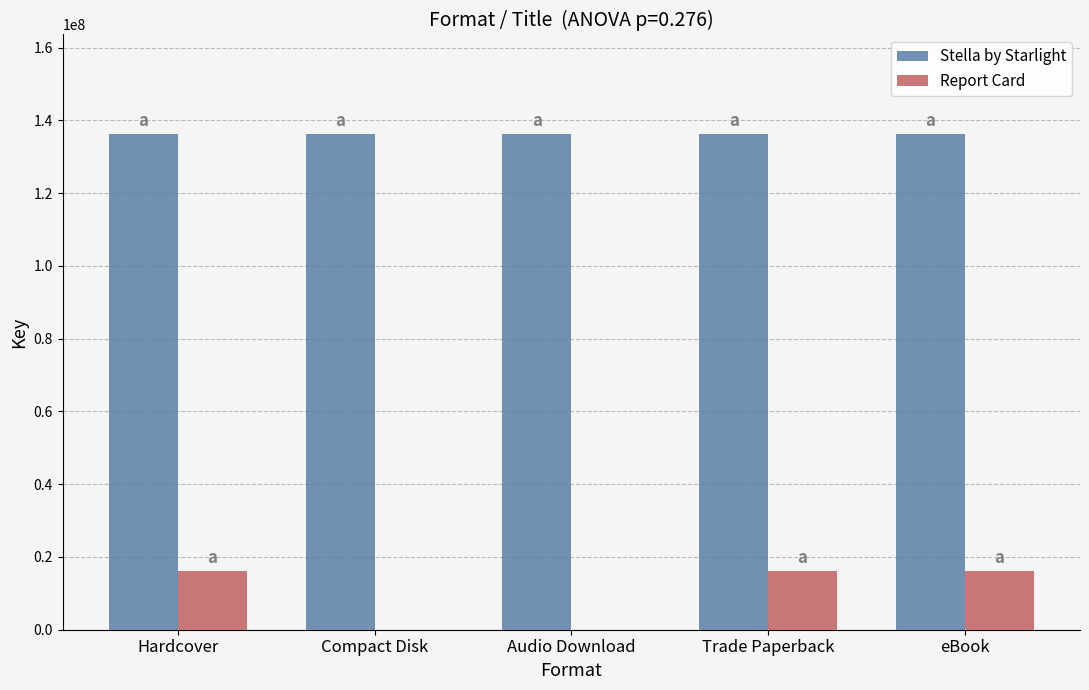

What is the sum of the Stella by Starlight values at eBook and Audio Download?

272638952